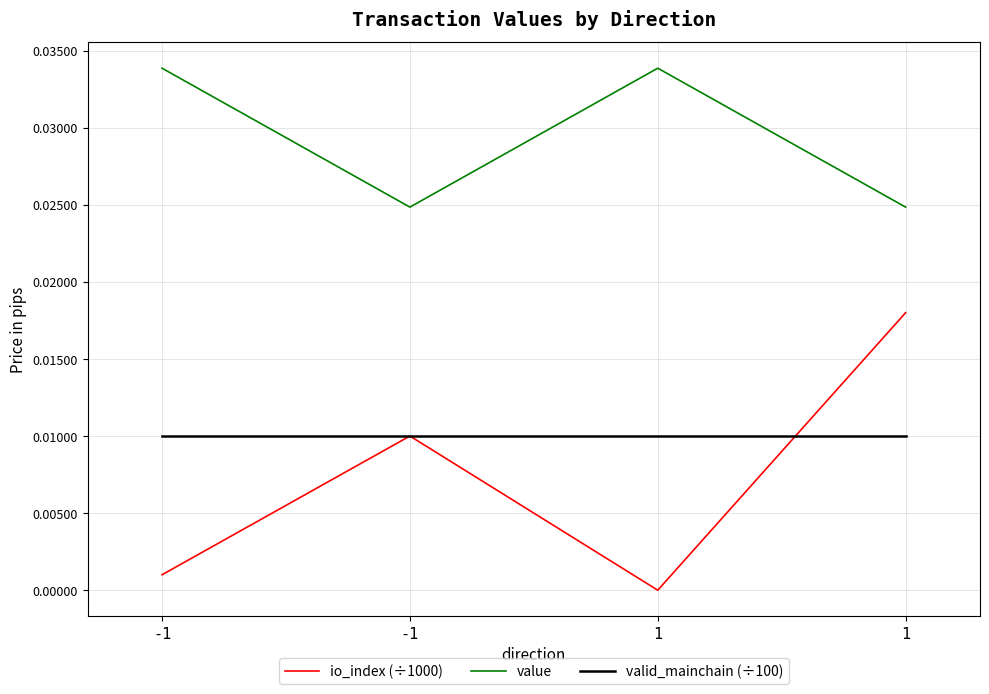

Reading left to right, what are all the values shown in this chart?

io_index (÷1000): -1=0.0	-1=0.0	1=0.0	1=0.0
value: -1=0.0	-1=0.0	1=0.0	1=0.0
valid_mainchain (÷100): -1=0.0	-1=0.0	1=0.0	1=0.0